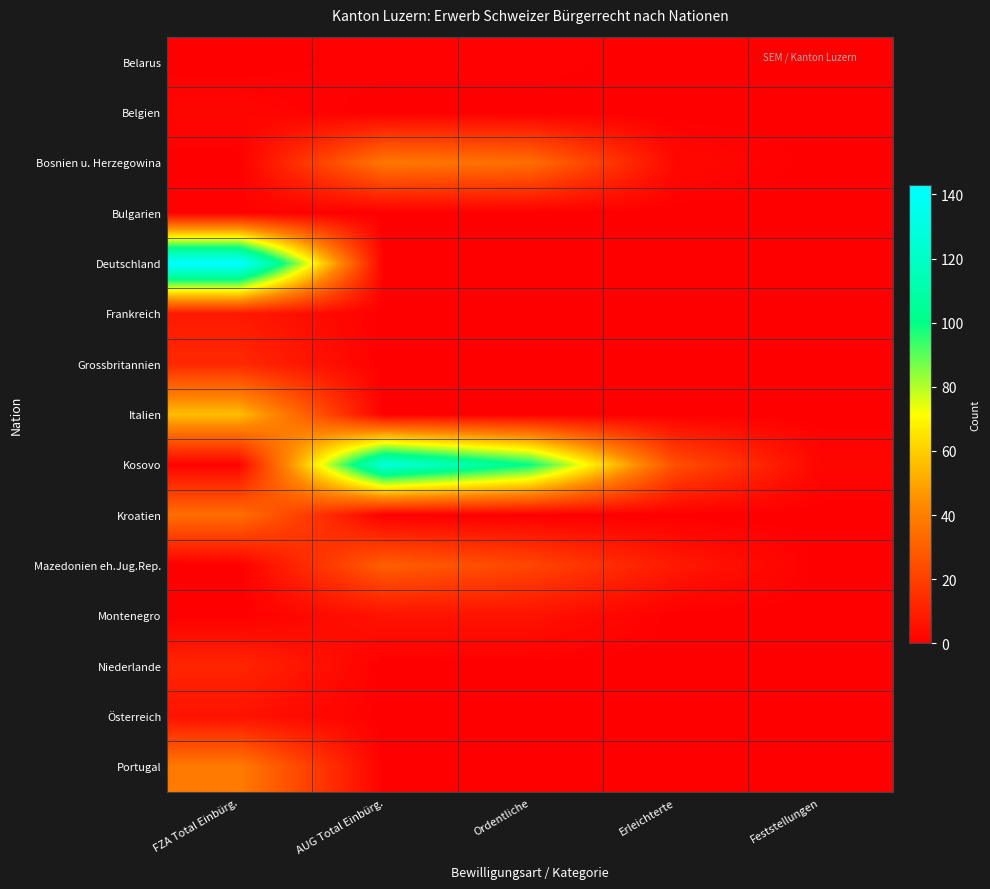

What is the difference between the highest and lowest values at Erleichterte?

25